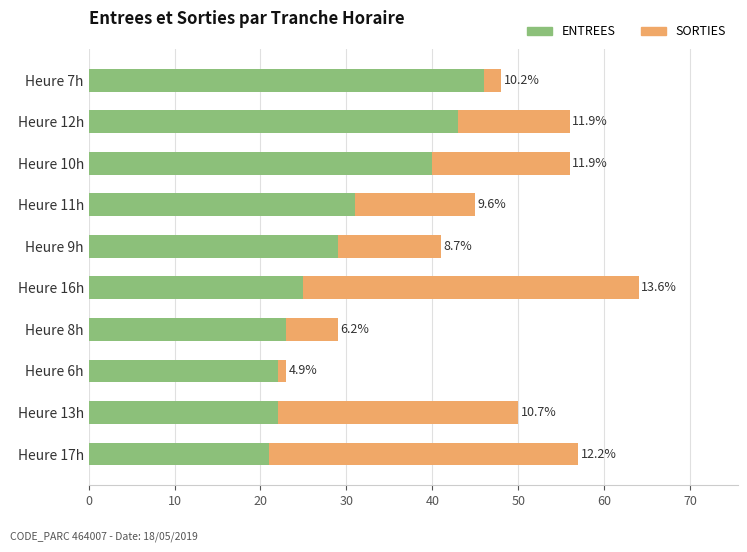

What are all the series names shown in the legend?

ENTREES, SORTIES